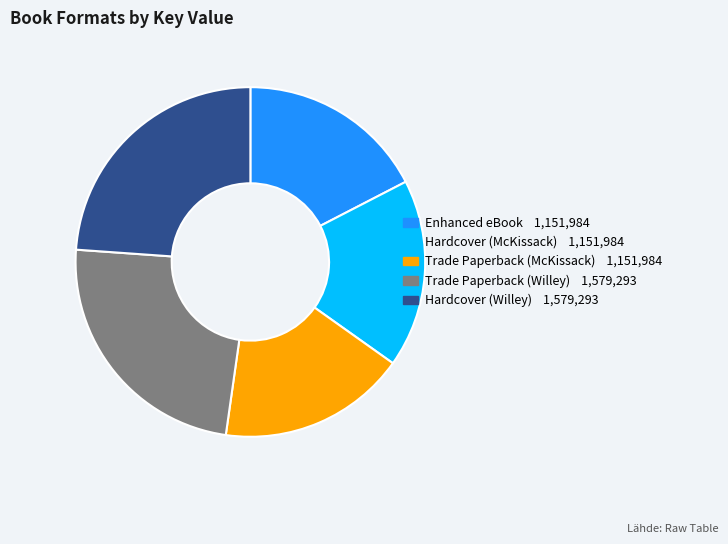

Combined, do Trade Paperback (McKissack) and Trade Paperback (Willey) account for over 50%?

No